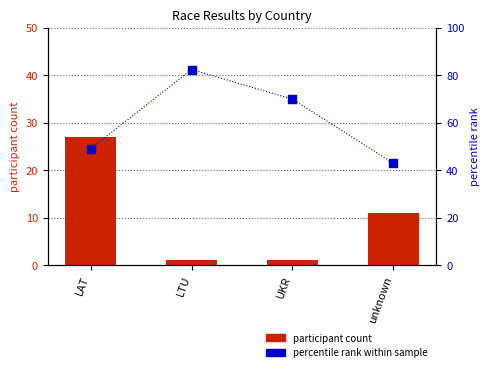

Is the value of participant count at UKR greater than the value of percentile rank within sample at UKR?

No